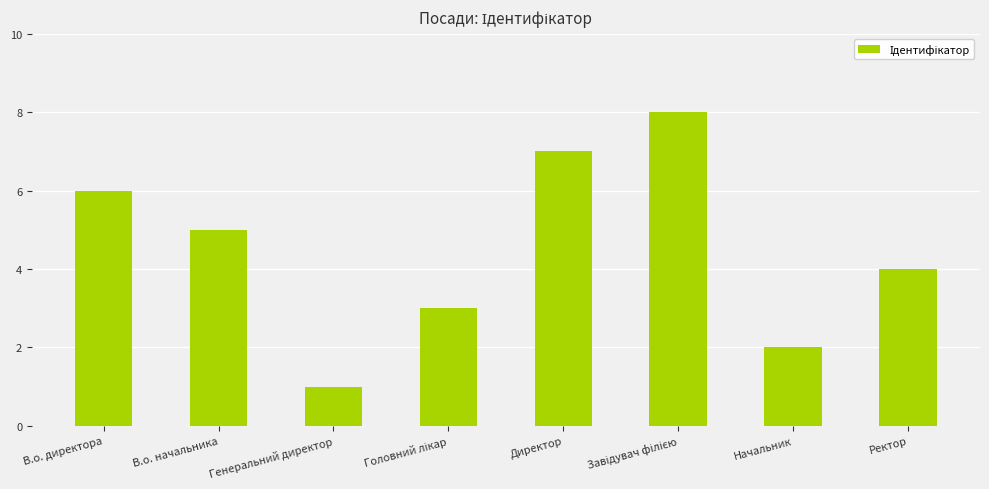

Count the number of data series in this chart.

1